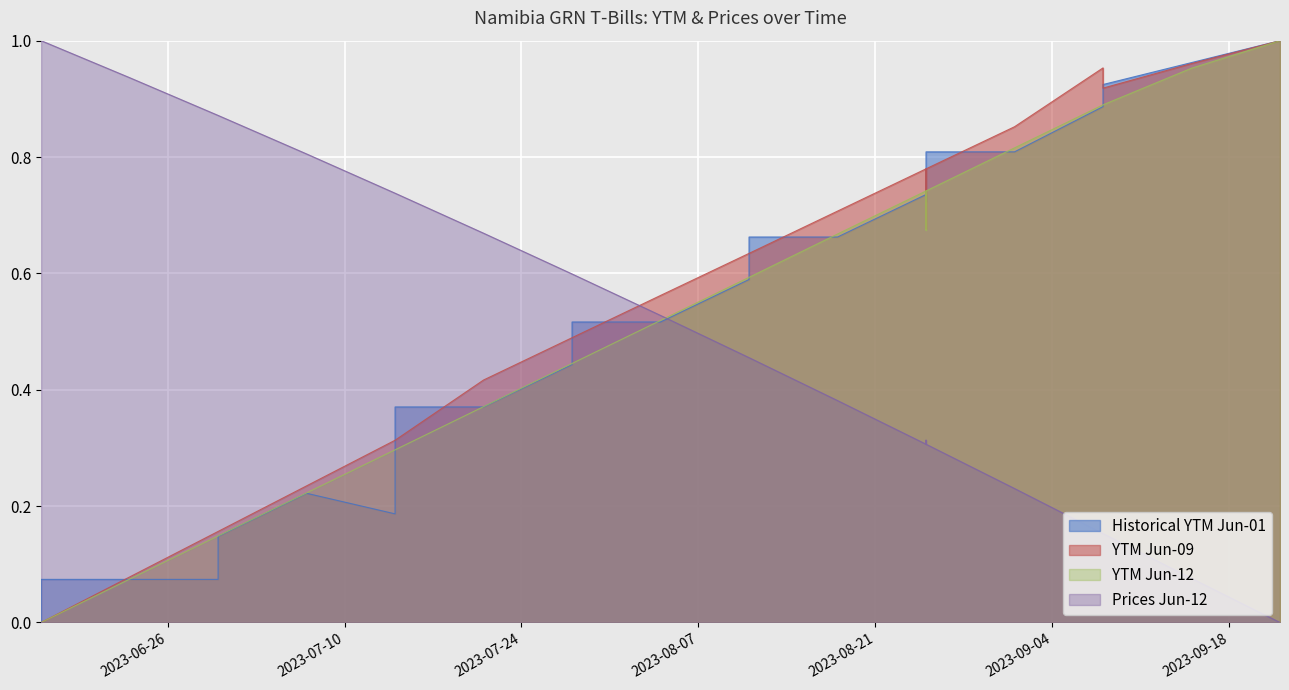

What is the average value of the YTM 2023-06-09 series?

0.6